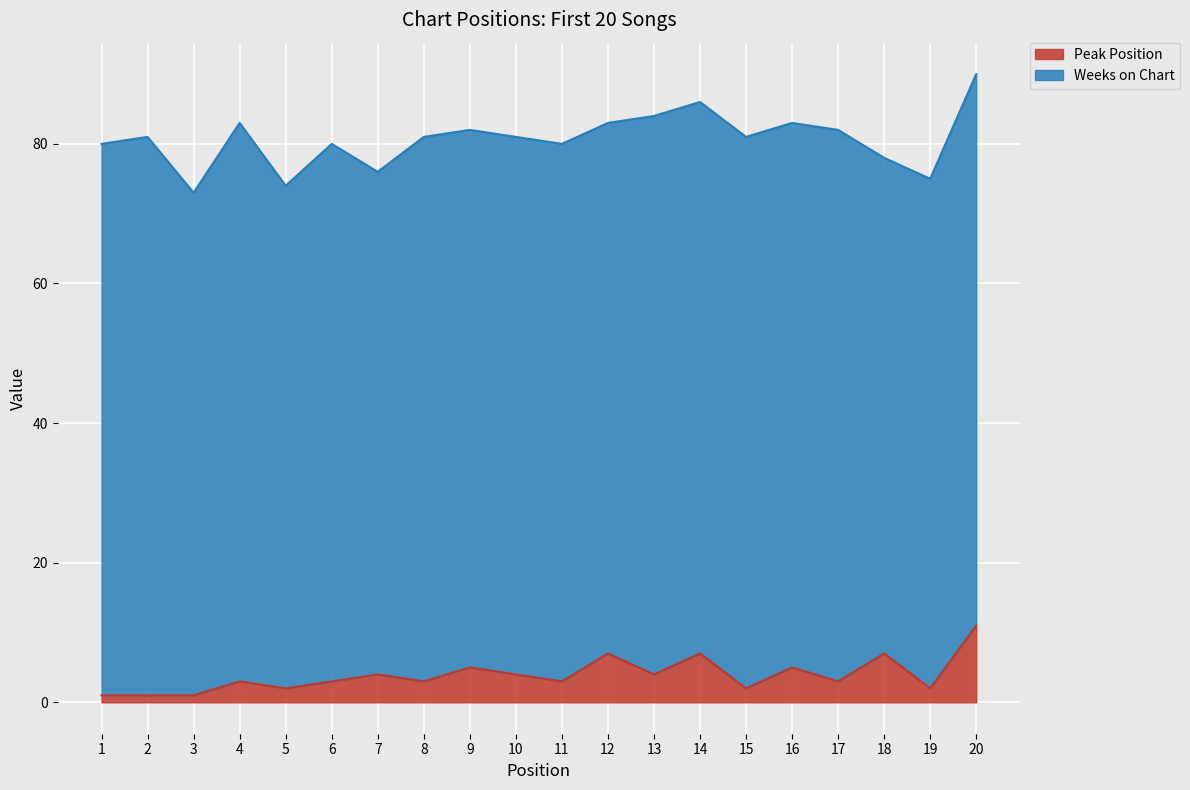

What is the average value?

4